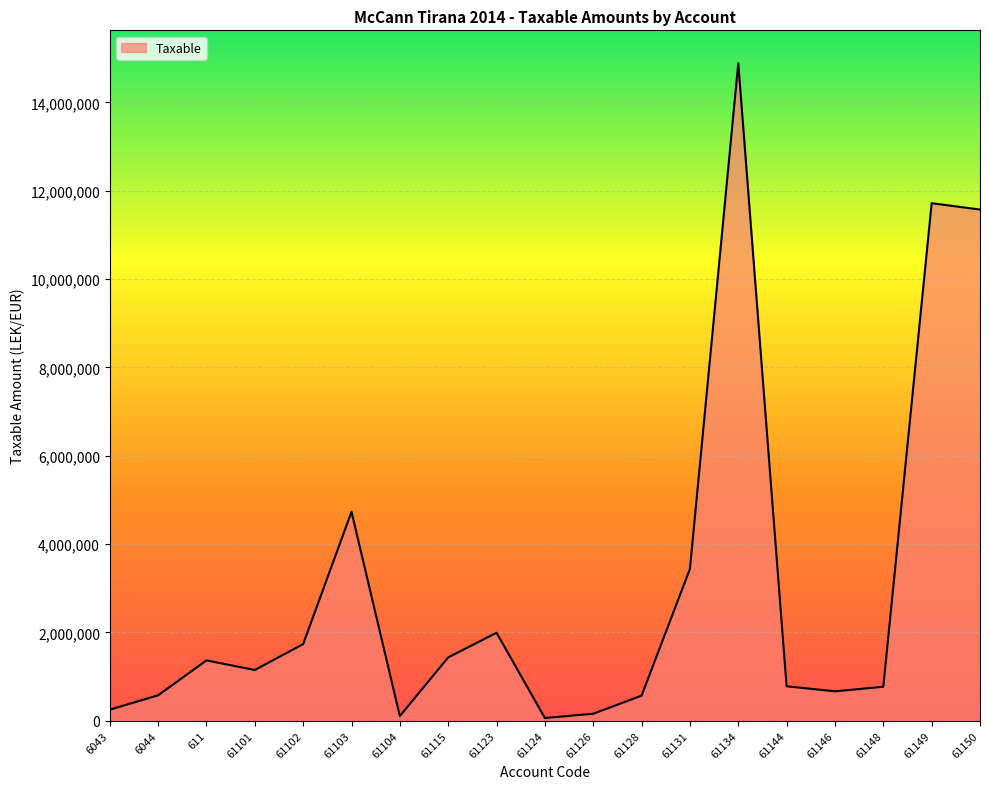

Is it true that the value at 6044 is 575296.9?

True